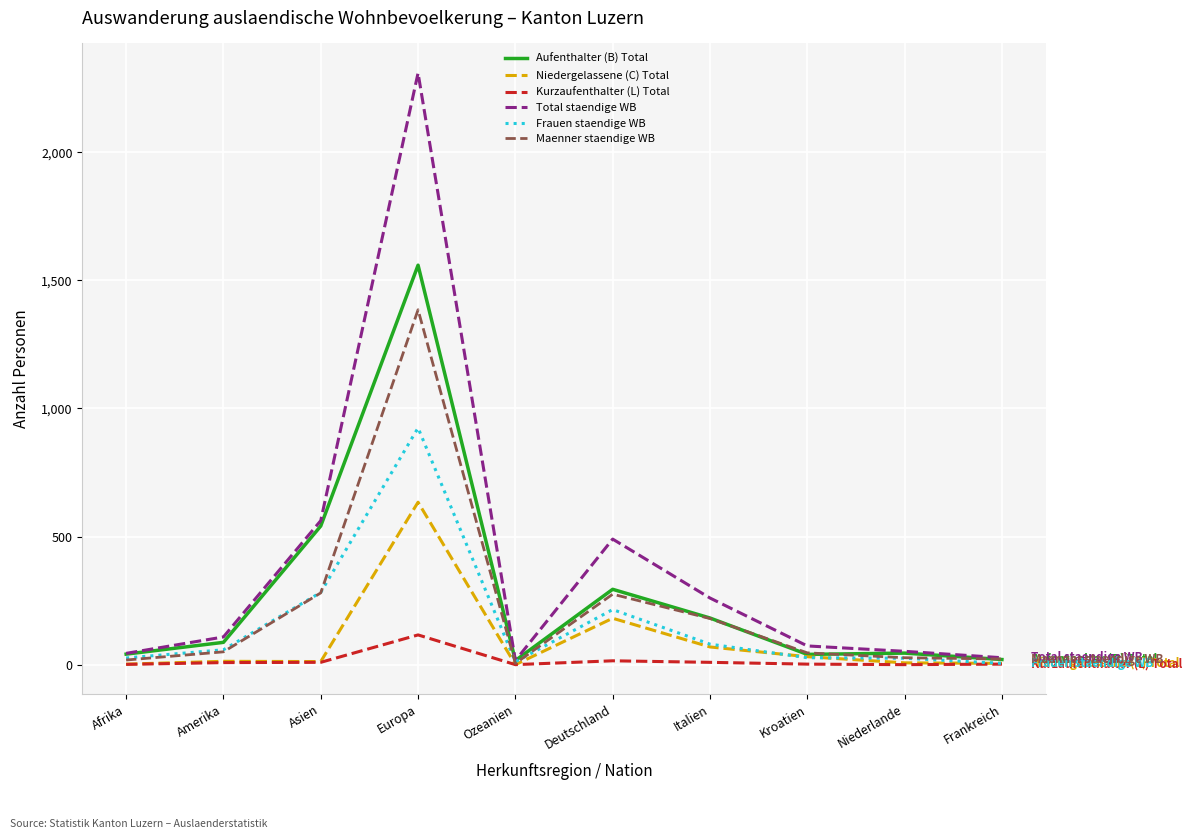

Which series has the largest range (max minus min)?

Total staendige WB